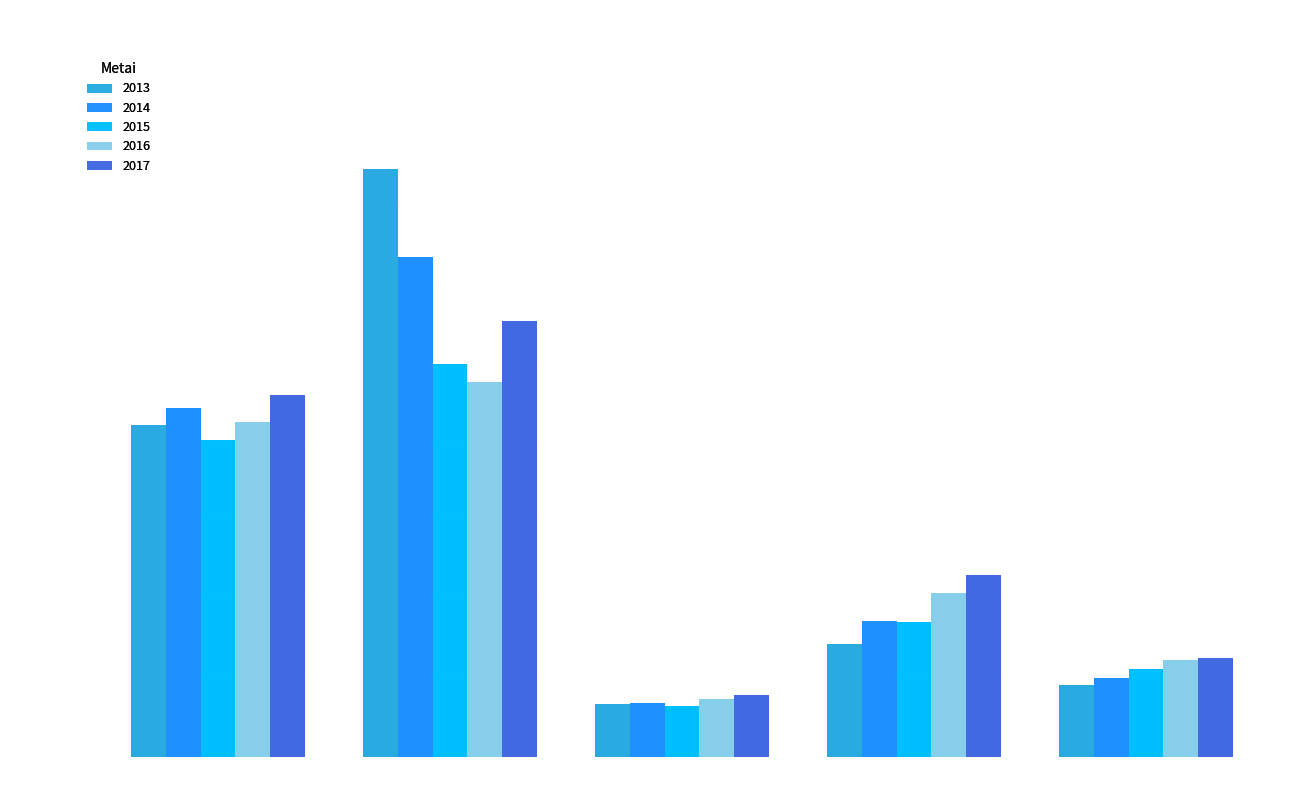

What is the difference between the second highest and second lowest values in the 2013 series?

654.0